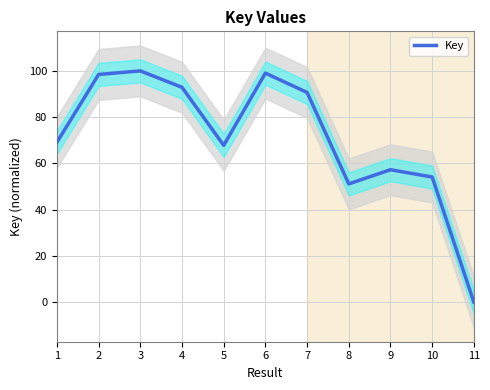

Reading left to right, extract all data points from this chart.

1=69.1	2=98.5	3=100.0	4=92.9	5=67.8	6=99.0	7=90.7	8=51.1	9=57.3	10=54.1	11=0.0